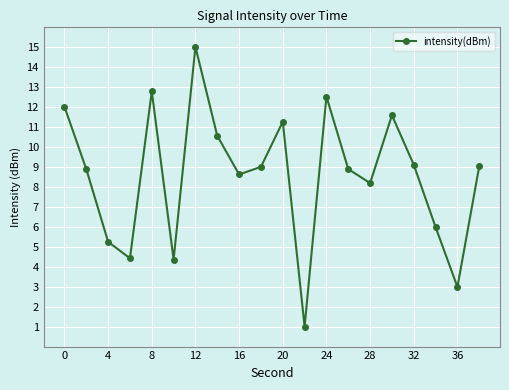

How many interior local peaks (higher than both neighbors) does the data have?

5